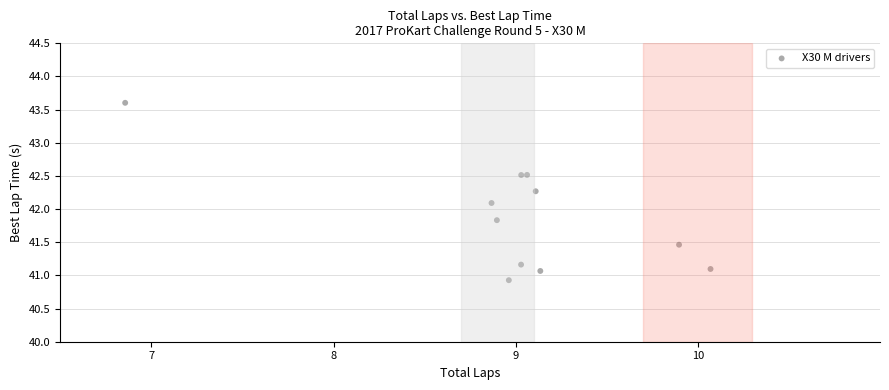

What Y value in the scatter plot is closest to 42?

42.1